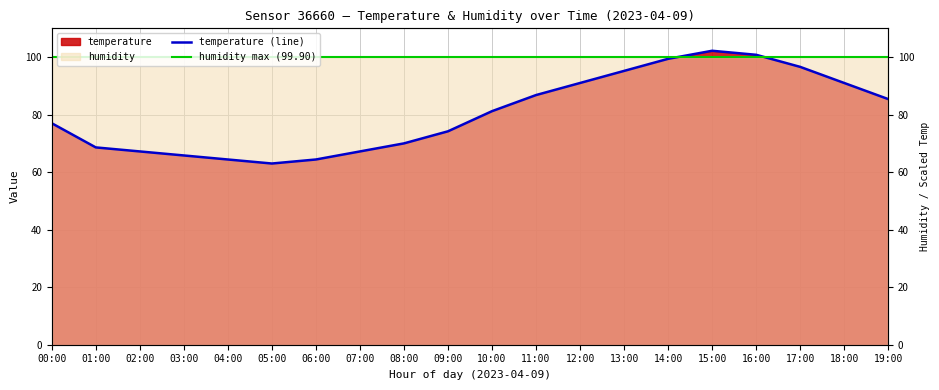

The value at 14:00 is 99.4. True or false?

True